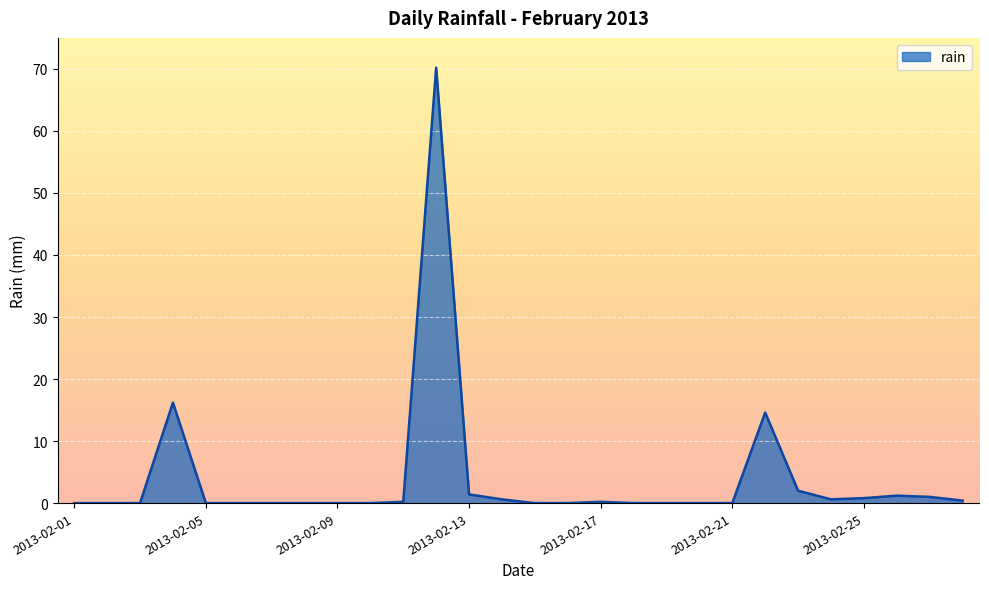

What is the difference between the maximum and minimum values?

70.2